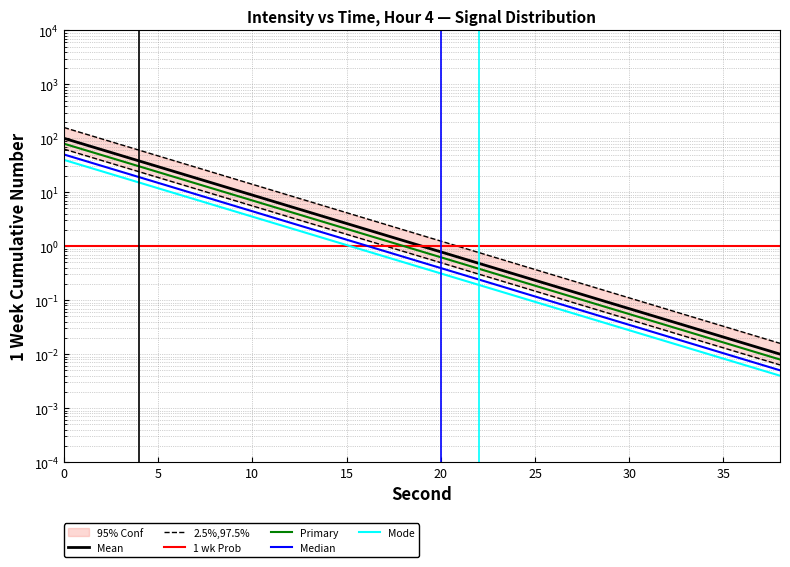

At how many categories does at least one series exceed 0?

20